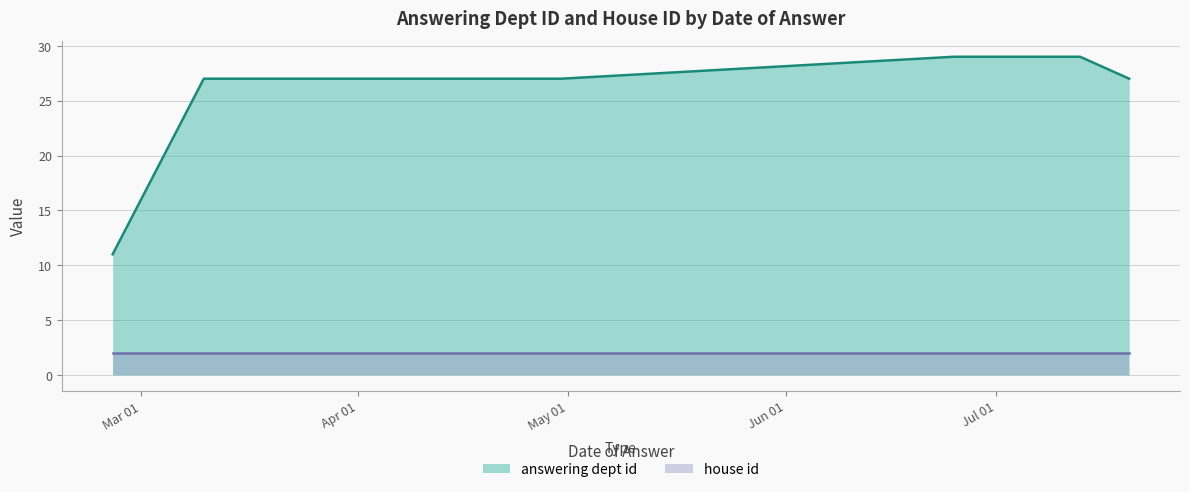

True or false: house id has more than 2 points higher than both neighbors.

False